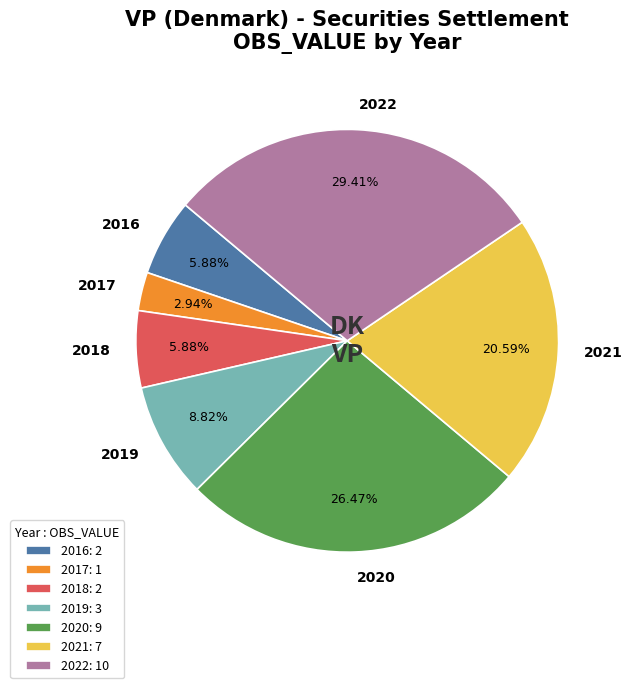

Is there any slice that represents more than half of the pie?

No